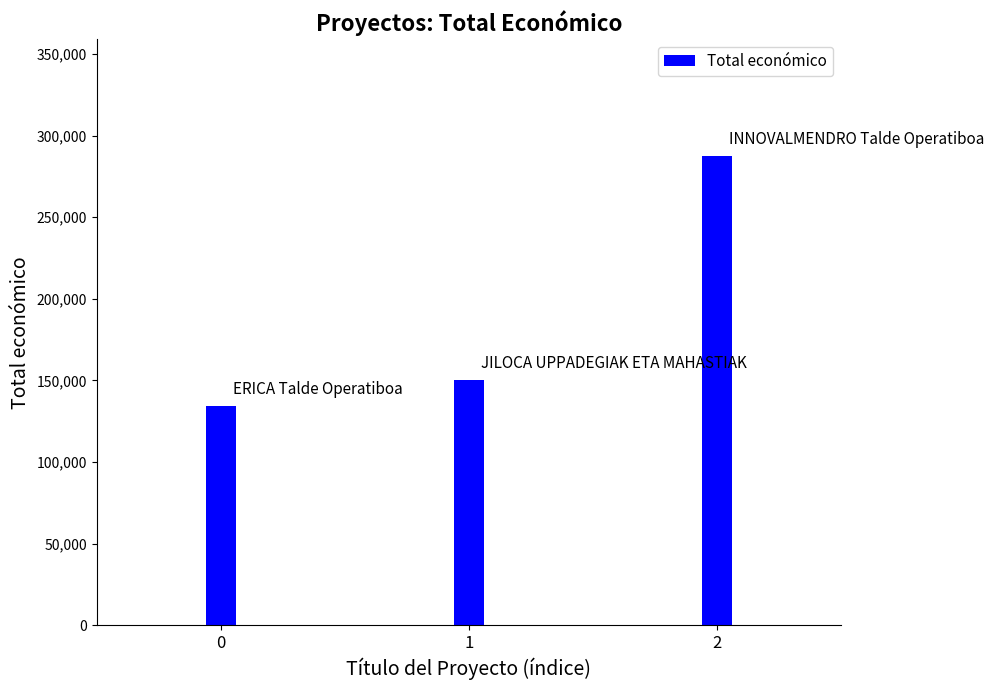

How many data points does each series have?

3